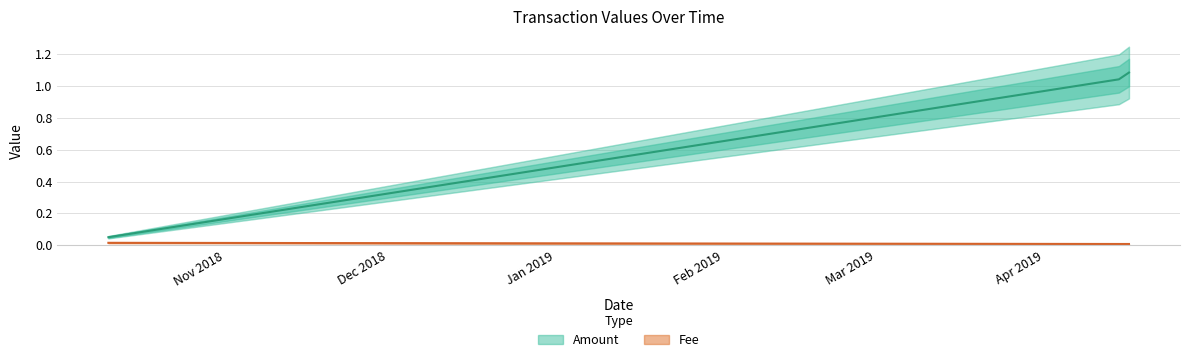

List the series in order of their peak value, lowest first.

Fee, Amount